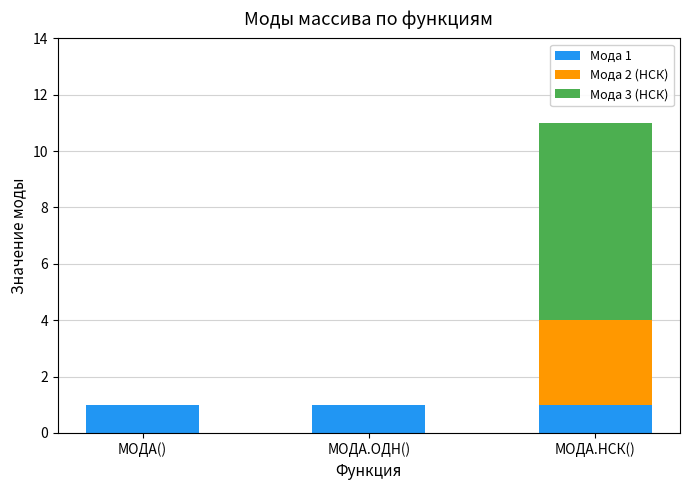

At which category is the sum across all series the highest?

МОДА.НСК()